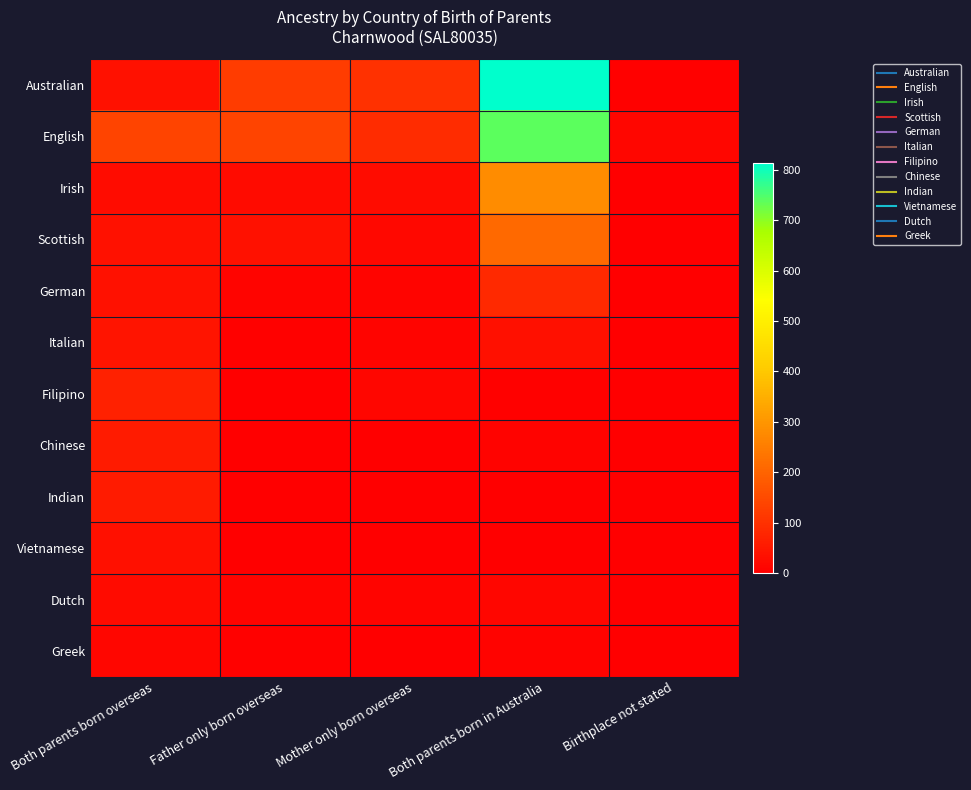

Reading left to right, what are all the values shown in this chart?

Australian: Both parents born overseas=38	Father only born overseas=122	Mother only born overseas=100	Both parents born in Australia=813	Birthplace not stated=4
English: Both parents born overseas=139	Father only born overseas=138	Mother only born overseas=91	Both parents born in Australia=737	Birthplace not stated=15
Irish: Both parents born overseas=26	Father only born overseas=24	Mother only born overseas=28	Both parents born in Australia=281	Birthplace not stated=0
Scottish: Both parents born overseas=35	Father only born overseas=37	Mother only born overseas=18	Both parents born in Australia=210	Birthplace not stated=0
German: Both parents born overseas=37	Father only born overseas=12	Mother only born overseas=10	Both parents born in Australia=83	Birthplace not stated=0
Italian: Both parents born overseas=42	Father only born overseas=6	Mother only born overseas=11	Both parents born in Australia=34	Birthplace not stated=0
Filipino: Both parents born overseas=68	Father only born overseas=0	Mother only born overseas=15	Both parents born in Australia=5	Birthplace not stated=0
Chinese: Both parents born overseas=56	Father only born overseas=3	Mother only born overseas=0	Both parents born in Australia=8	Birthplace not stated=3
Indian: Both parents born overseas=54	Father only born overseas=0	Mother only born overseas=0	Both parents born in Australia=0	Birthplace not stated=0
Vietnamese: Both parents born overseas=32	Father only born overseas=0	Mother only born overseas=0	Both parents born in Australia=0	Birthplace not stated=0
Dutch: Both parents born overseas=23	Father only born overseas=12	Mother only born overseas=11	Both parents born in Australia=15	Birthplace not stated=0
Greek: Both parents born overseas=15	Father only born overseas=5	Mother only born overseas=0	Both parents born in Australia=8	Birthplace not stated=0